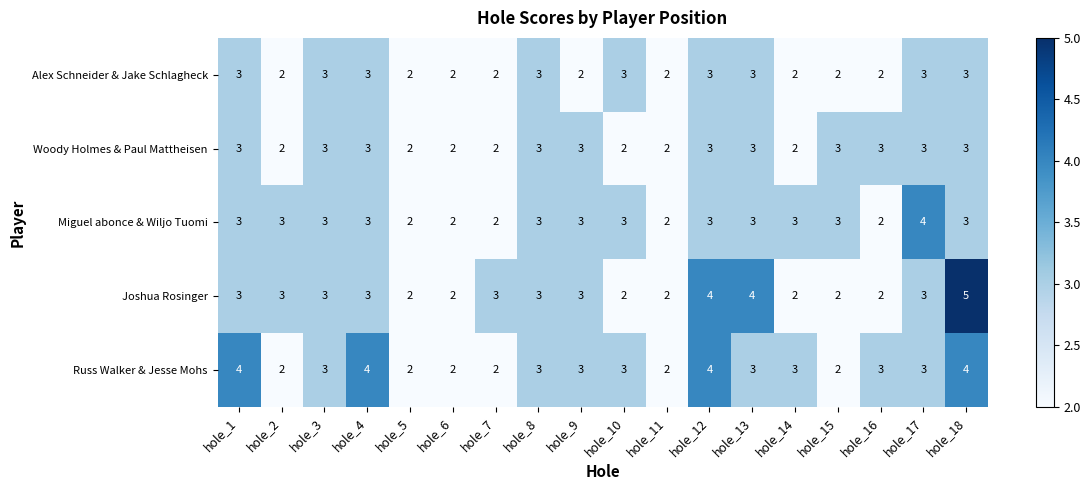

What is the total value across all series at hole_8?

15